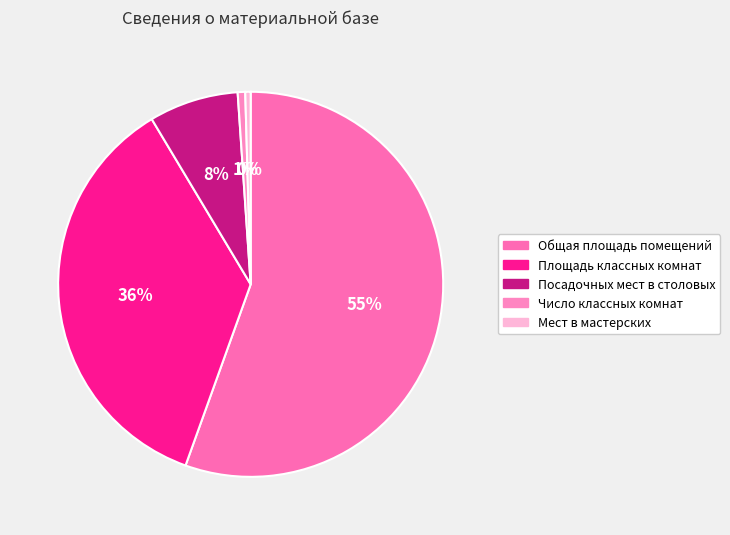

To the nearest percent, what is the average slice percentage?

20%